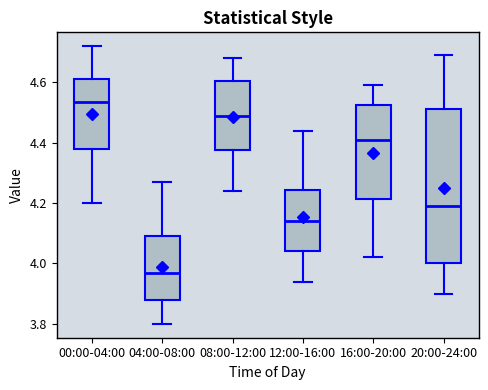

Which box has the lowest median line?

04:00-08:00